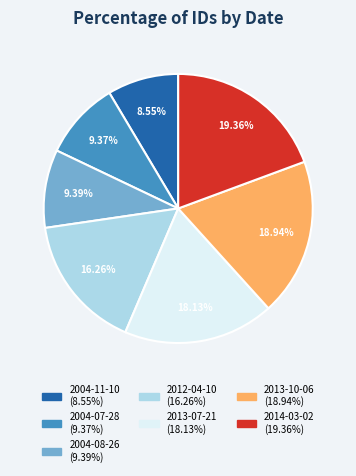

To the nearest percent, what percentage of the pie is 2012-04-10?

16%